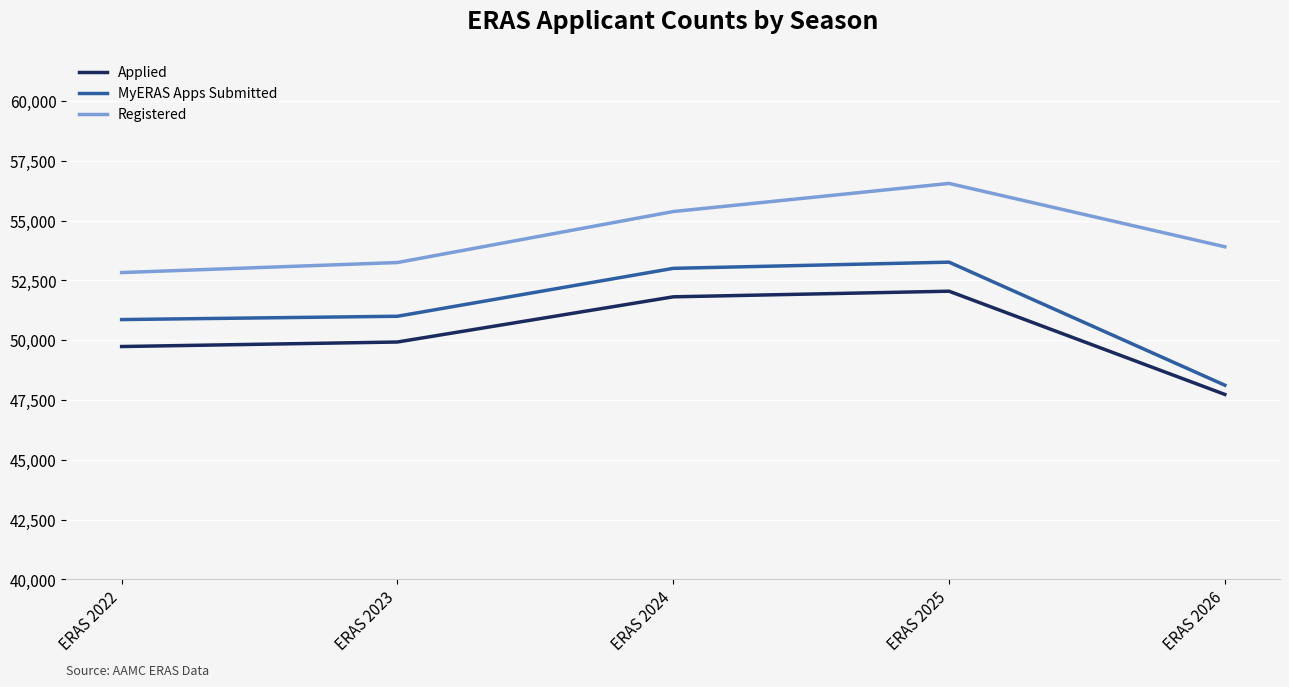

Reading left to right, transcribe all the data shown in this chart.

Applied: 49737	49926	51816	52051	47734
MyERAS Apps Submitted: 50865	51003	53007	53266	48120
Registered: 52831	53250	55383	56559	53910